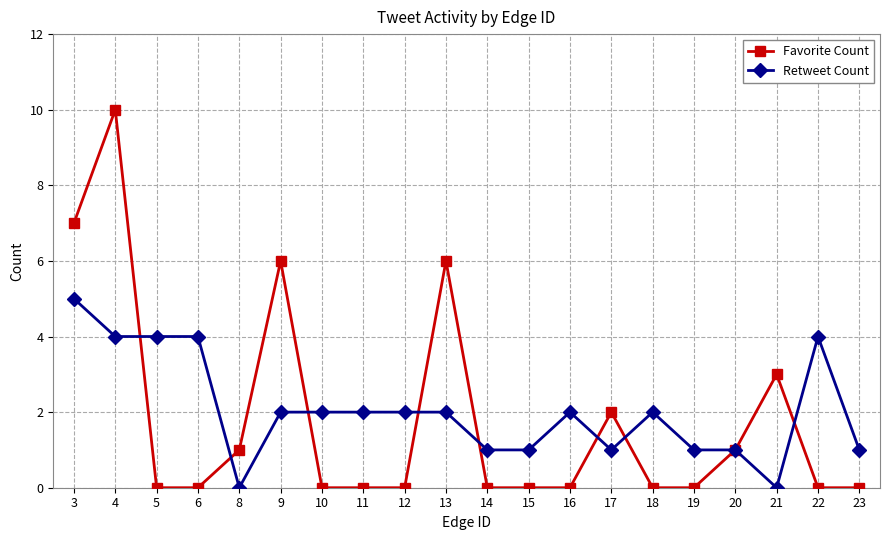

What is the highest value of the Favorite Count series?

10